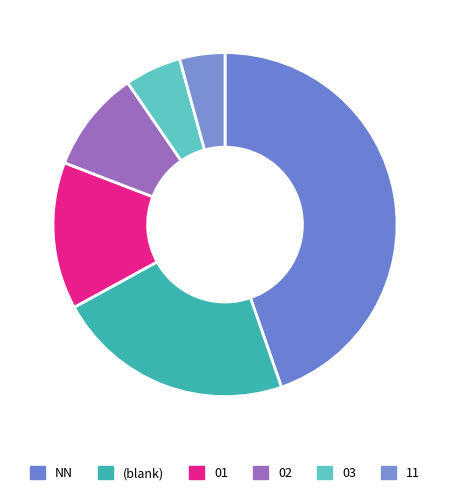

Which category has the smallest portion of the pie?

11